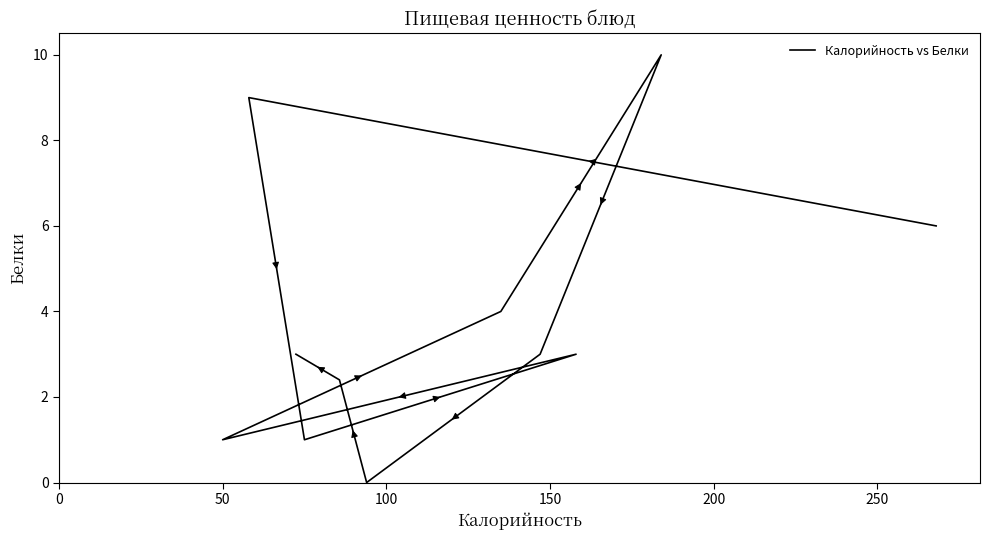

Reading left to right, extract all data points from this chart.

6.0	9.0	1.0	3.0	1.0	4.0	10.0	3.0	0.0	2.4	3.0